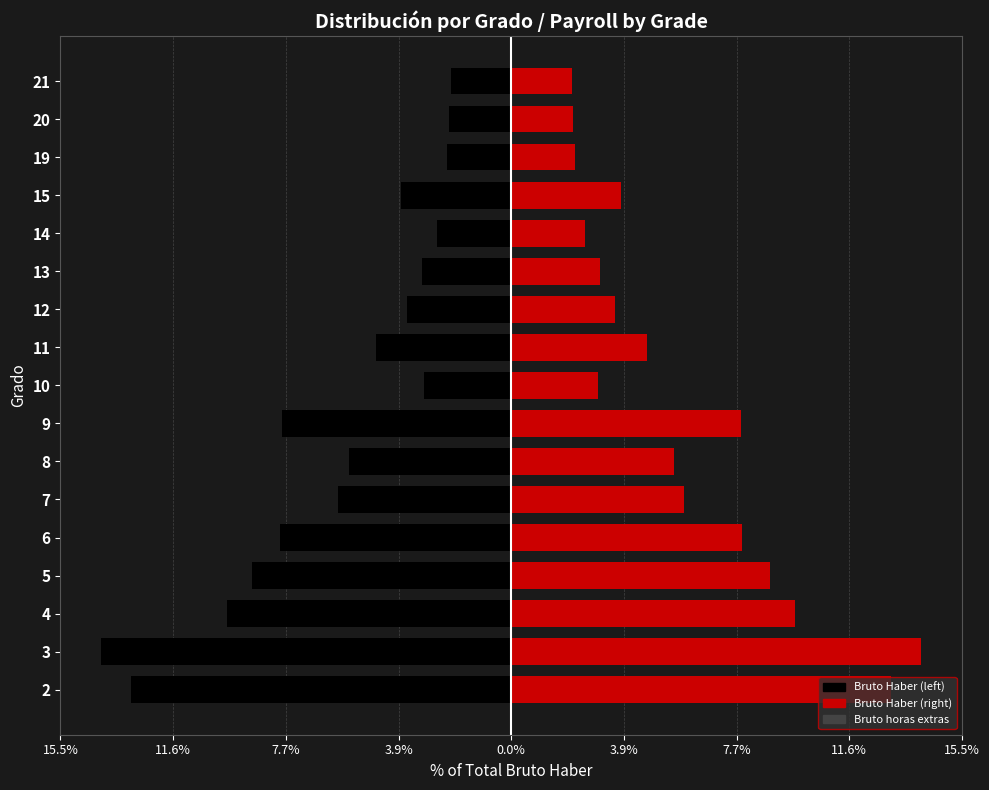

What is the spread (max minus min) of values at 3.9%?

17.8